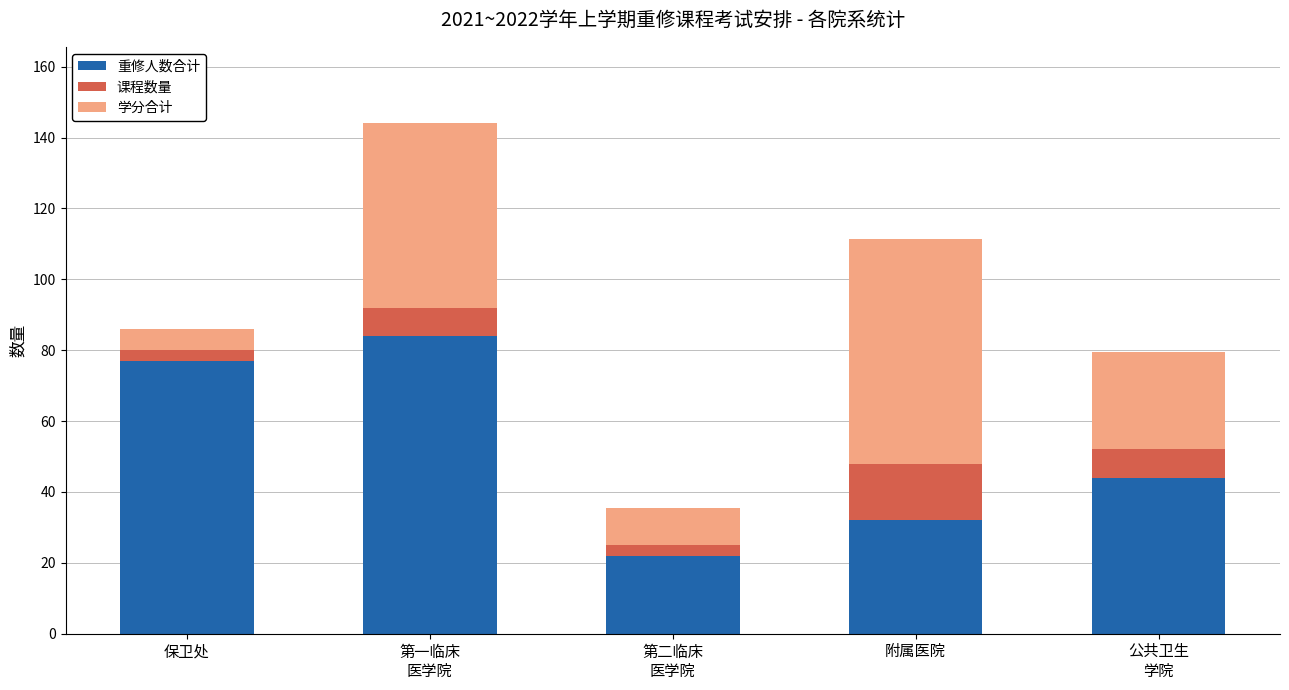

How many bars are there in total?

5